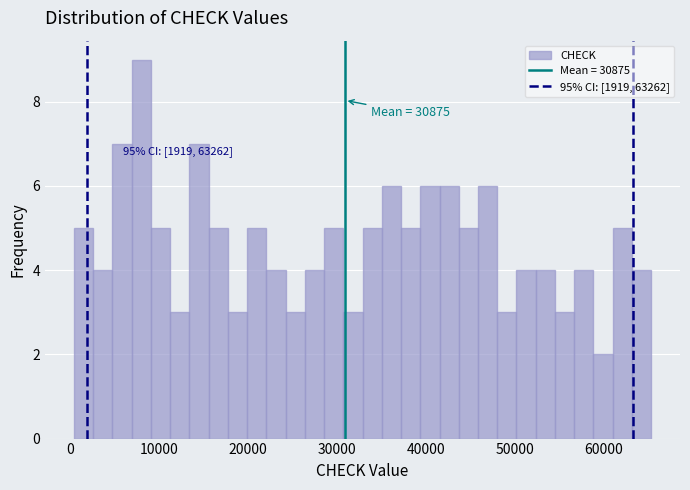

Read against the x-axis, roughly where is the centre of the tallest bar?

8000